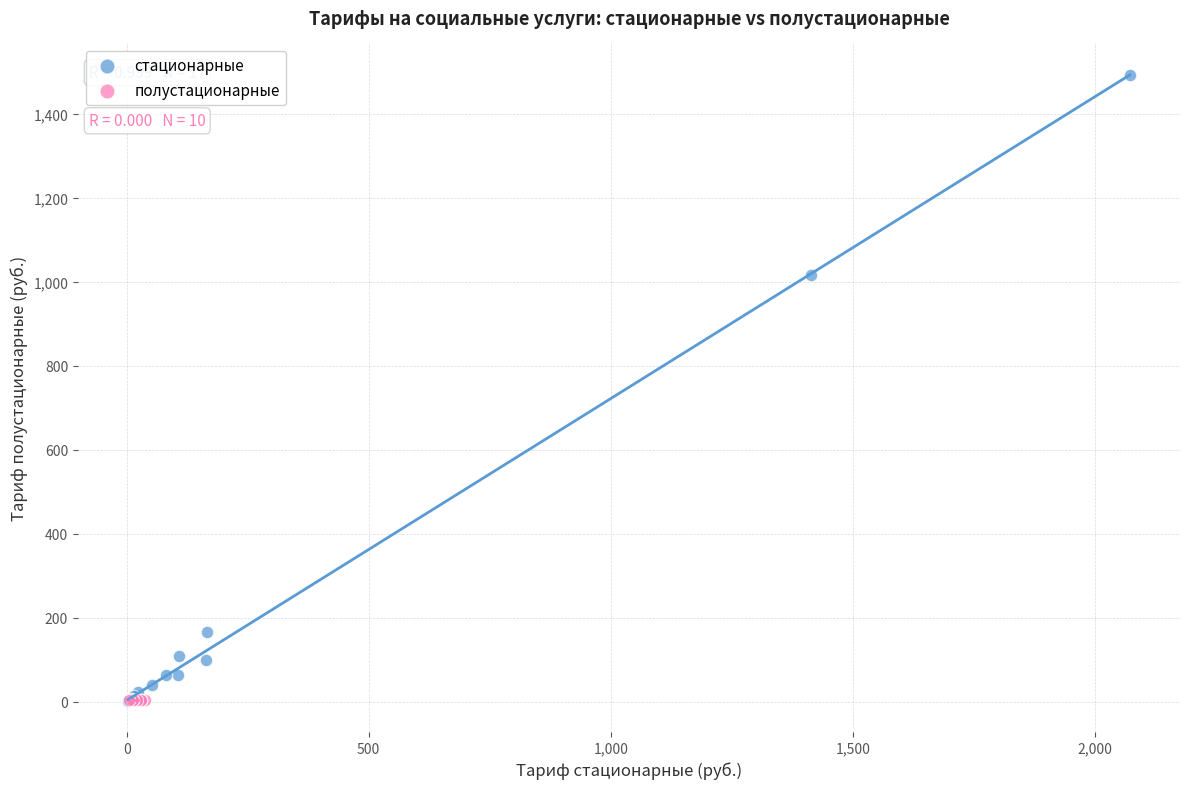

Which series reaches the maximum Y coordinate?

стационарные